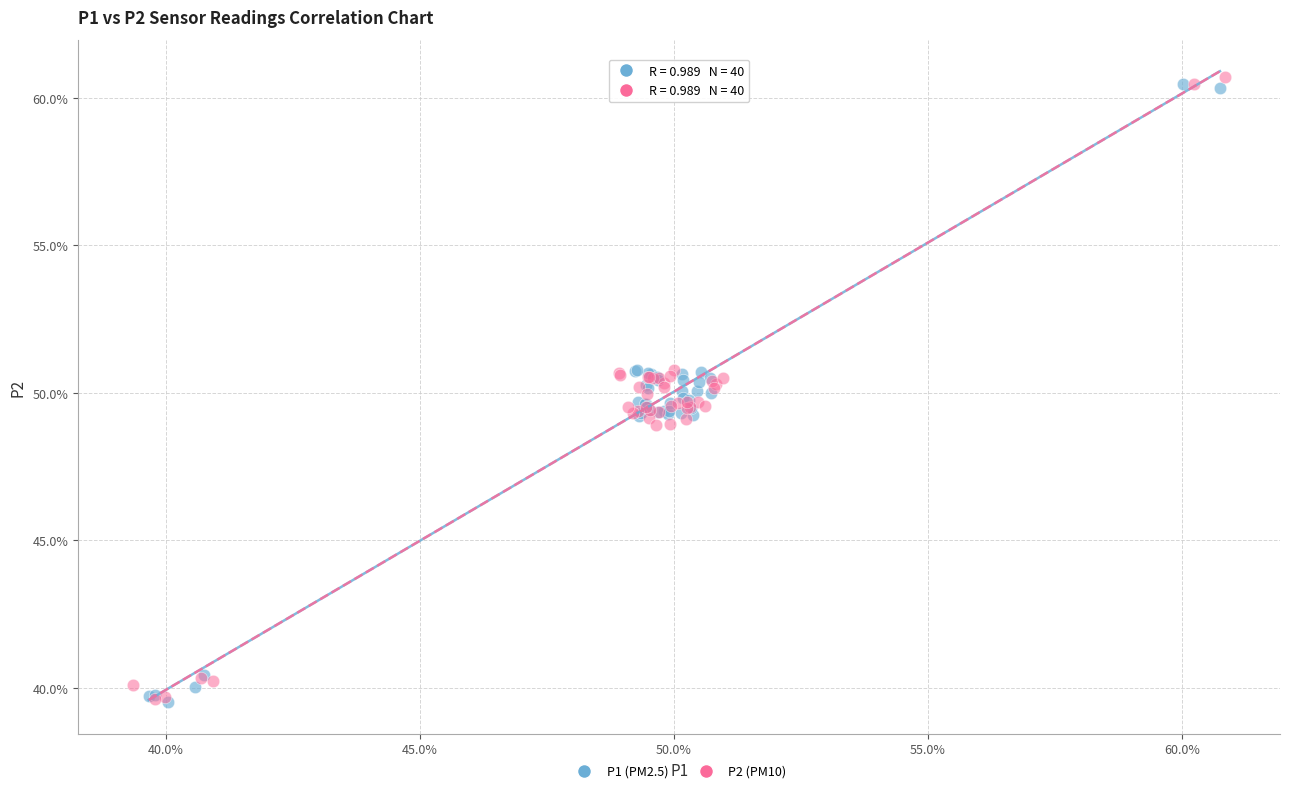

What are all the series names shown in the legend?

P1 (PM2.5), P2 (PM10)